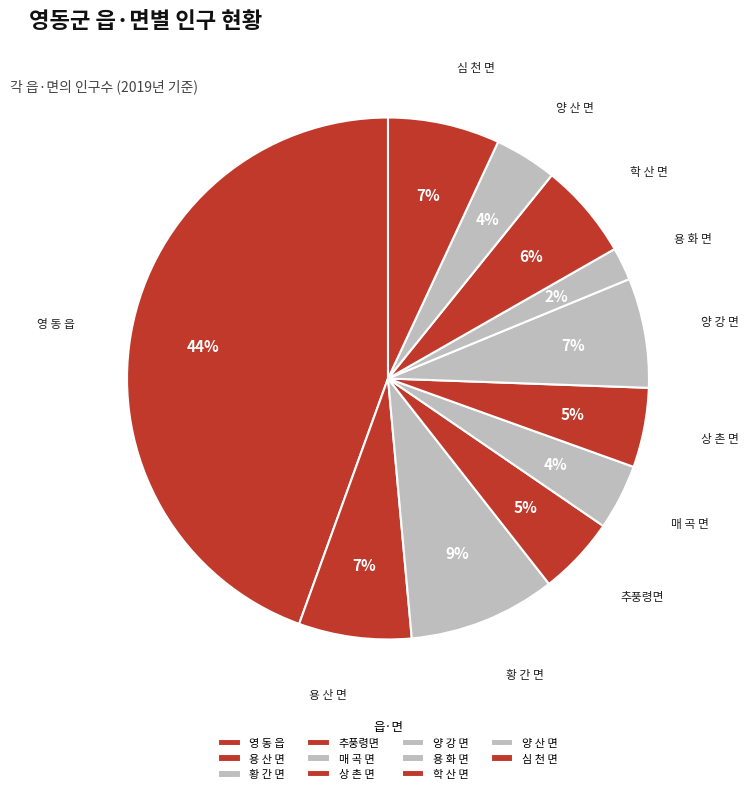

How many segments does this pie chart have?

11